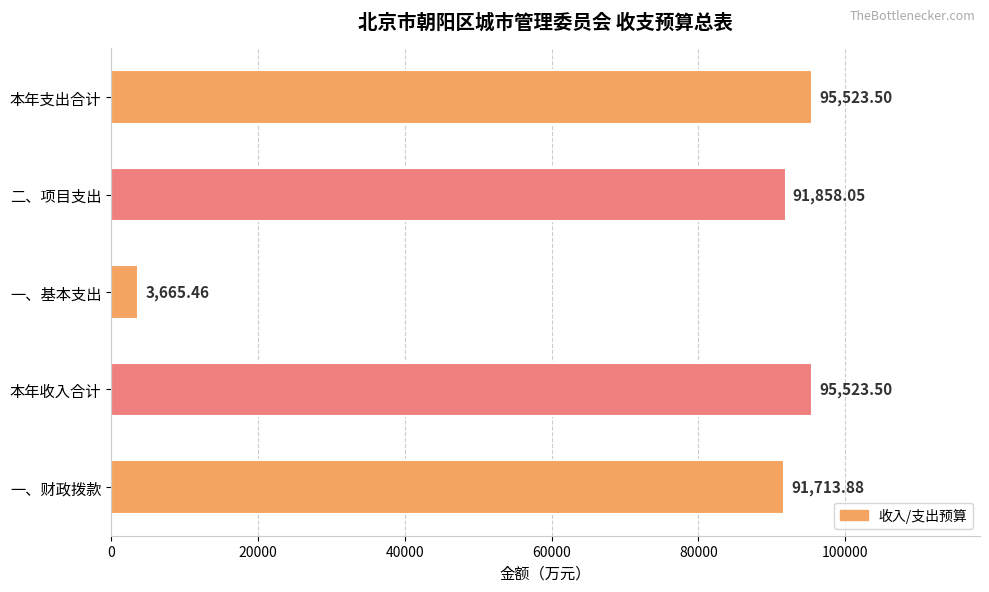

Where is the data nearest to the value 49594?

一、财政拨款